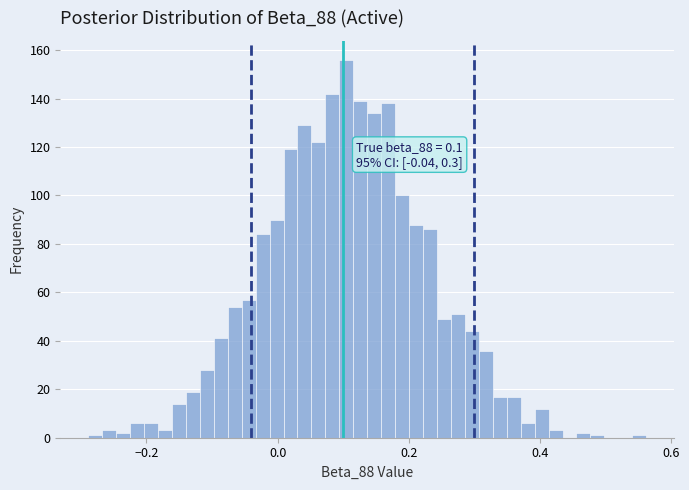

Read against the x-axis, roughly where is the centre of the tallest bar?

0.10